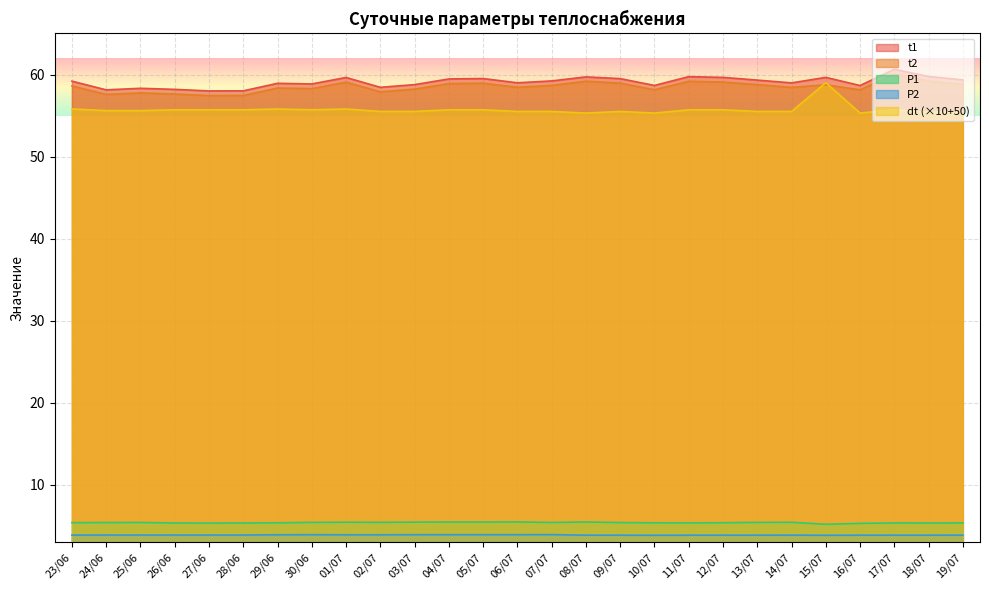

Which series has the largest total across all categories?

t1